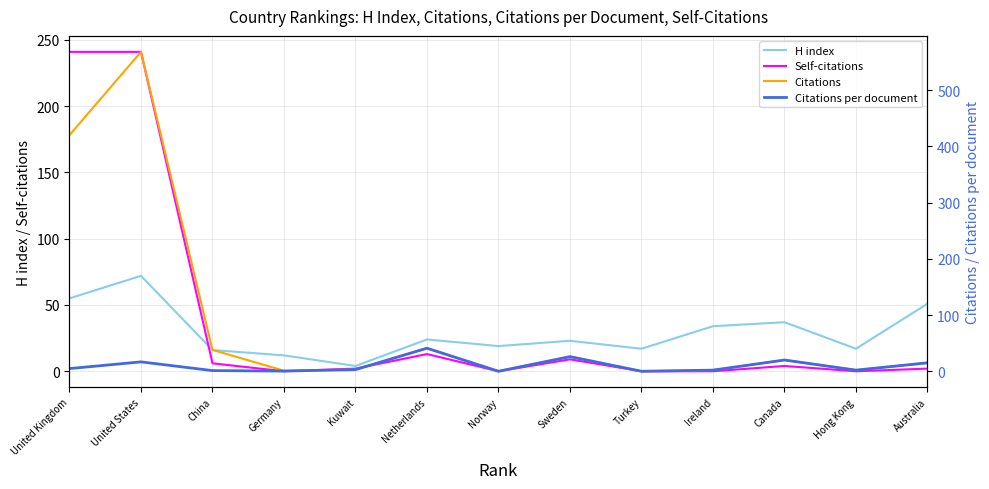

Rank the series at Hong Kong from lowest to highest value.

Self-citations, Citations, Citations per document, H index